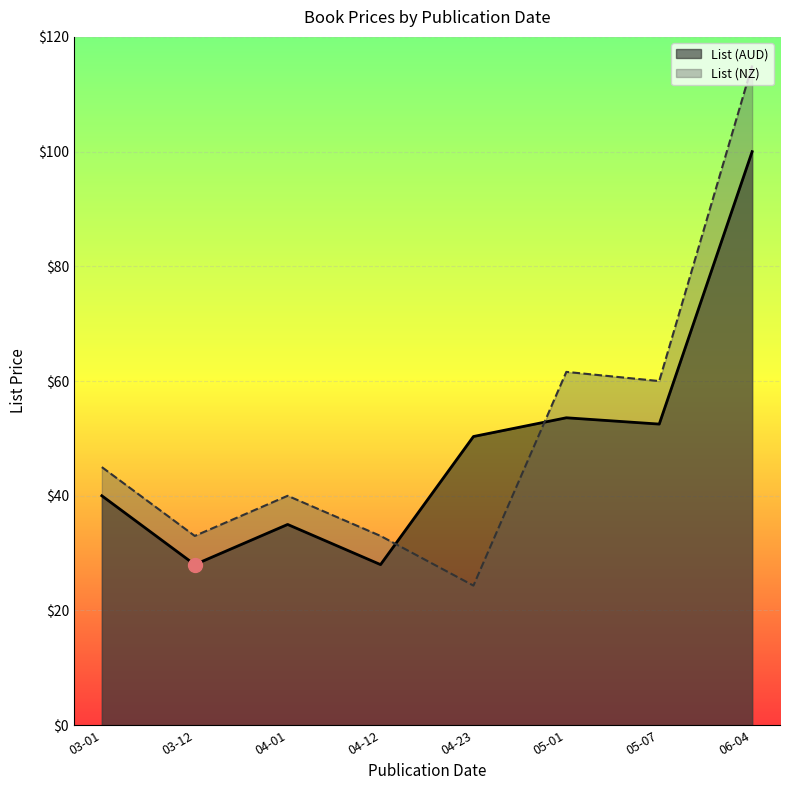

At how many categories does at least one series exceed 29?

8